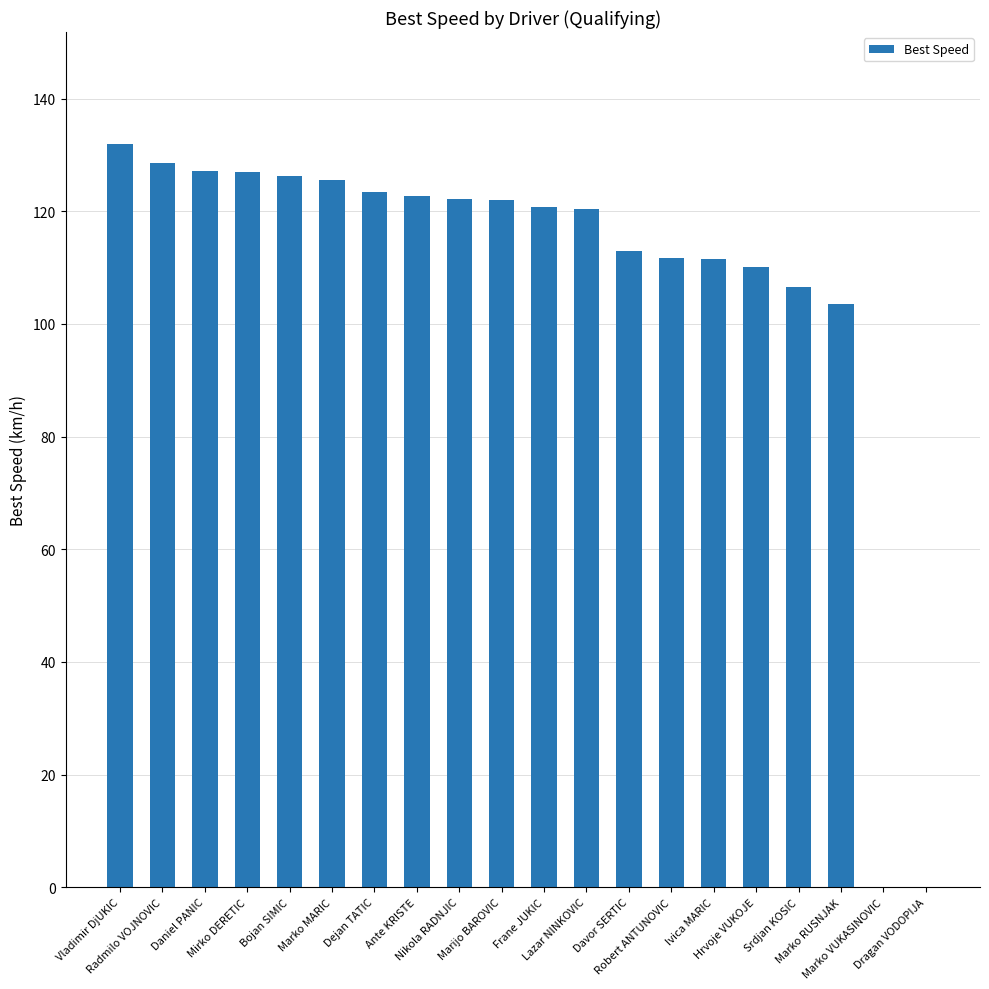

What is the greatest value displayed?

132.0